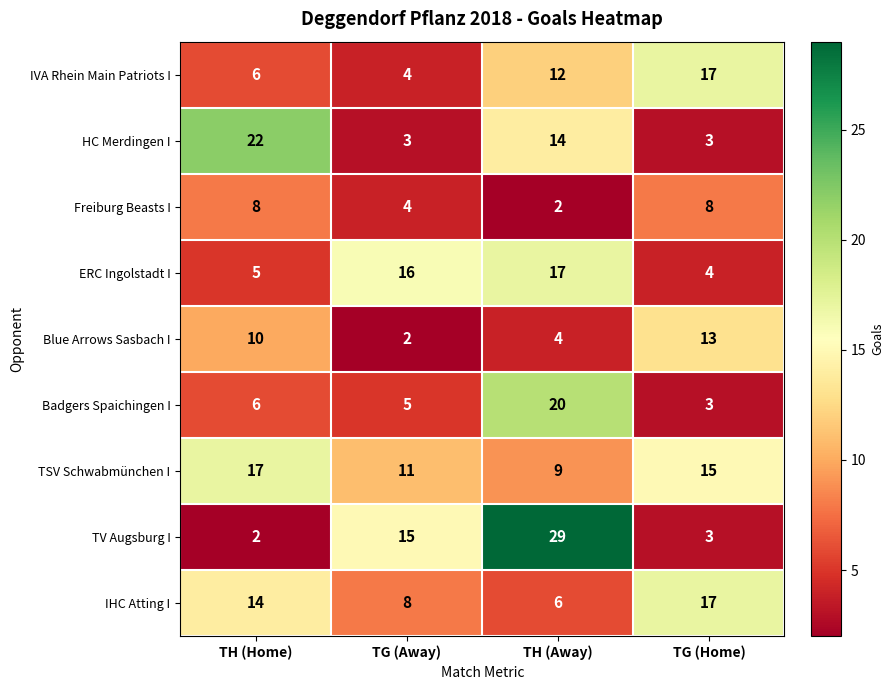

What is the sum of all Freiburg Beasts I values?

22